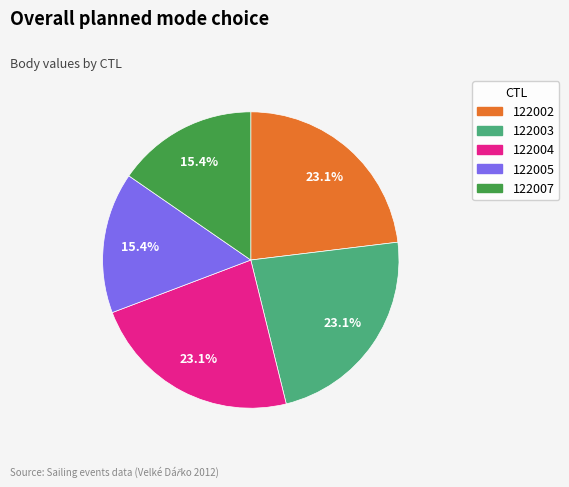

How many segments does this pie chart have?

5